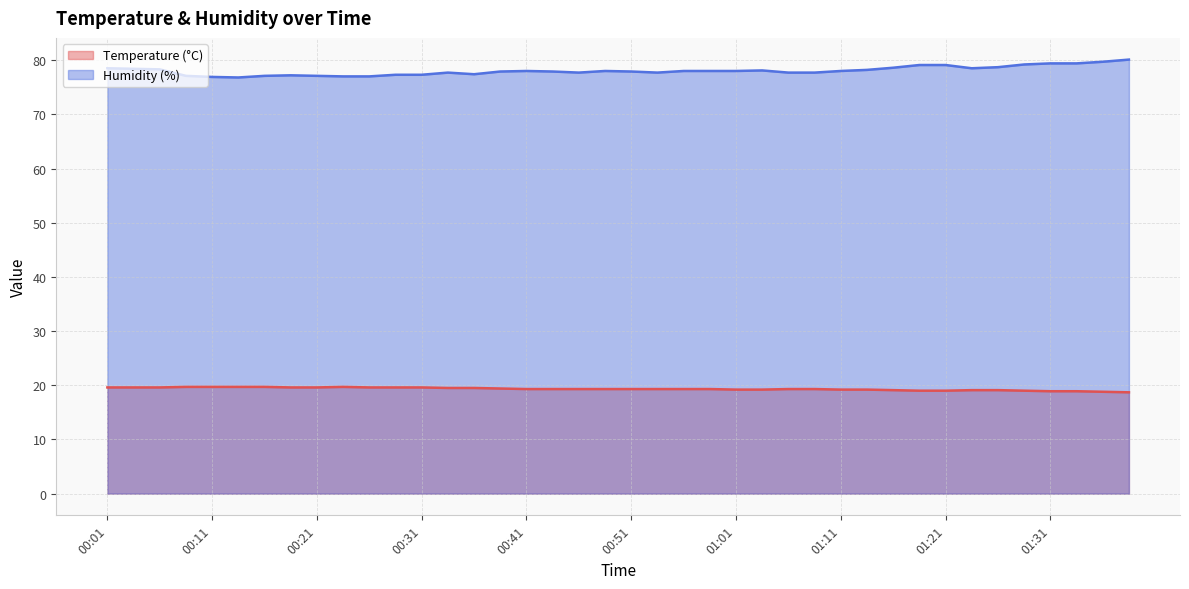

What is the average value of the Humidity (%) series?

78.0